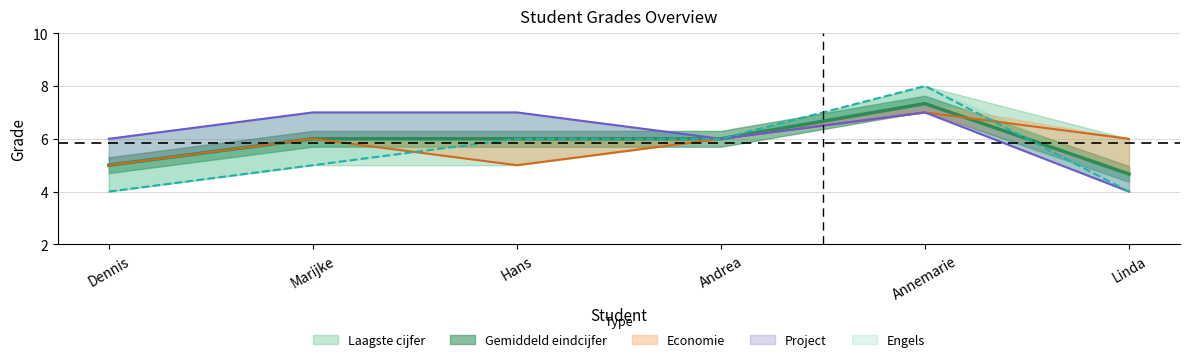

Read the Engels value at Andrea.

6.0